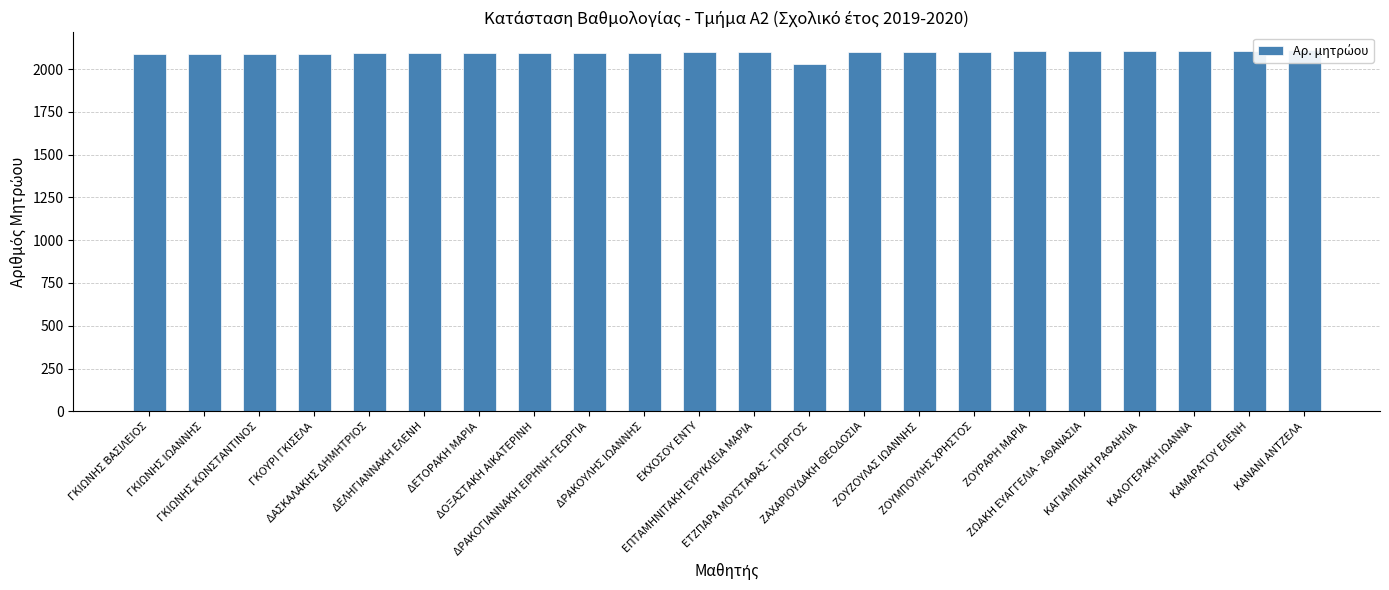

What is the average value?

2095